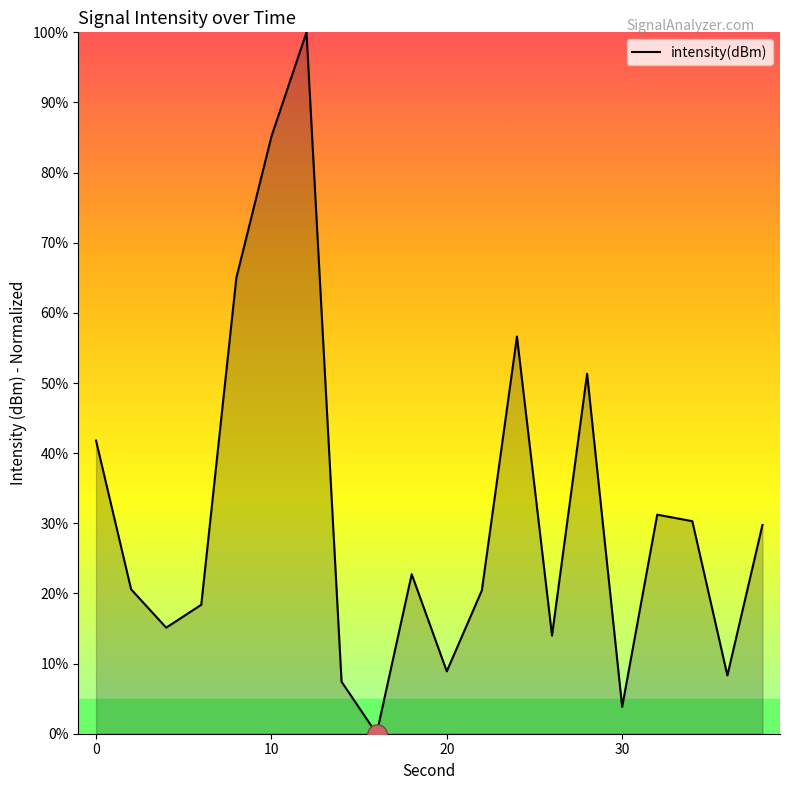

What is the maximum value shown in the chart?

100.0